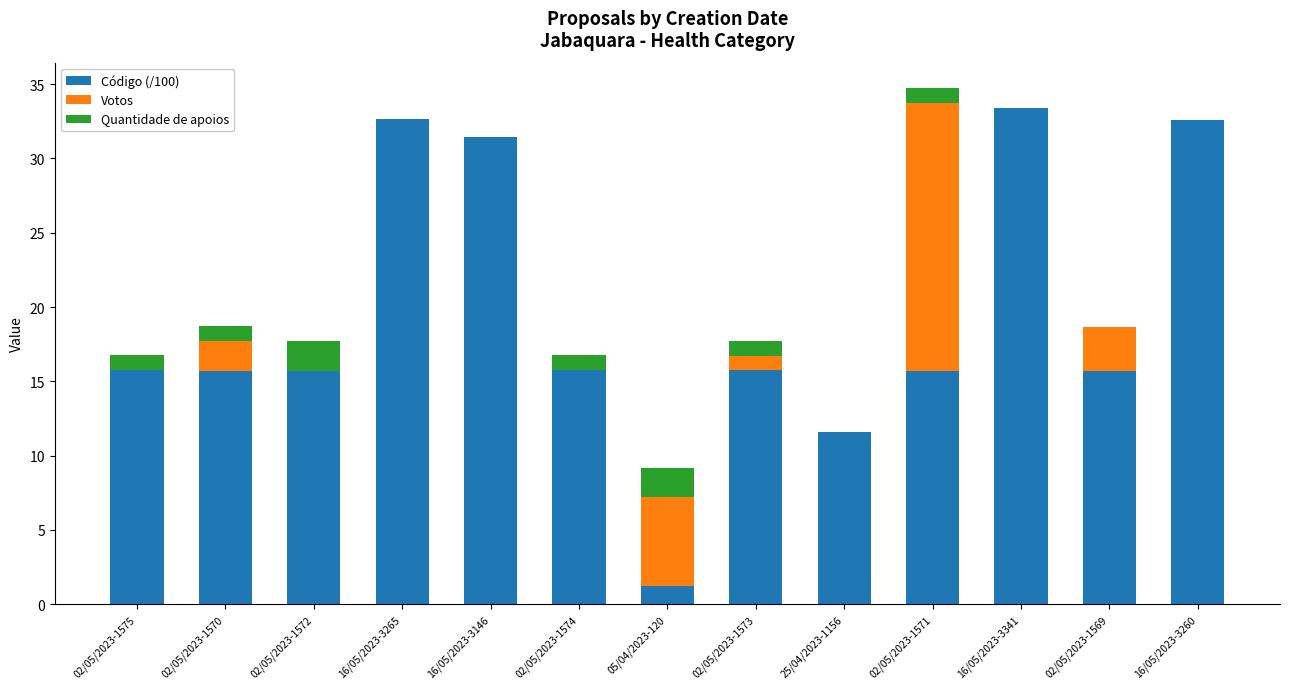

Is it true that Código (/100) equals 5.0 at 02/05/2023-1571?

False